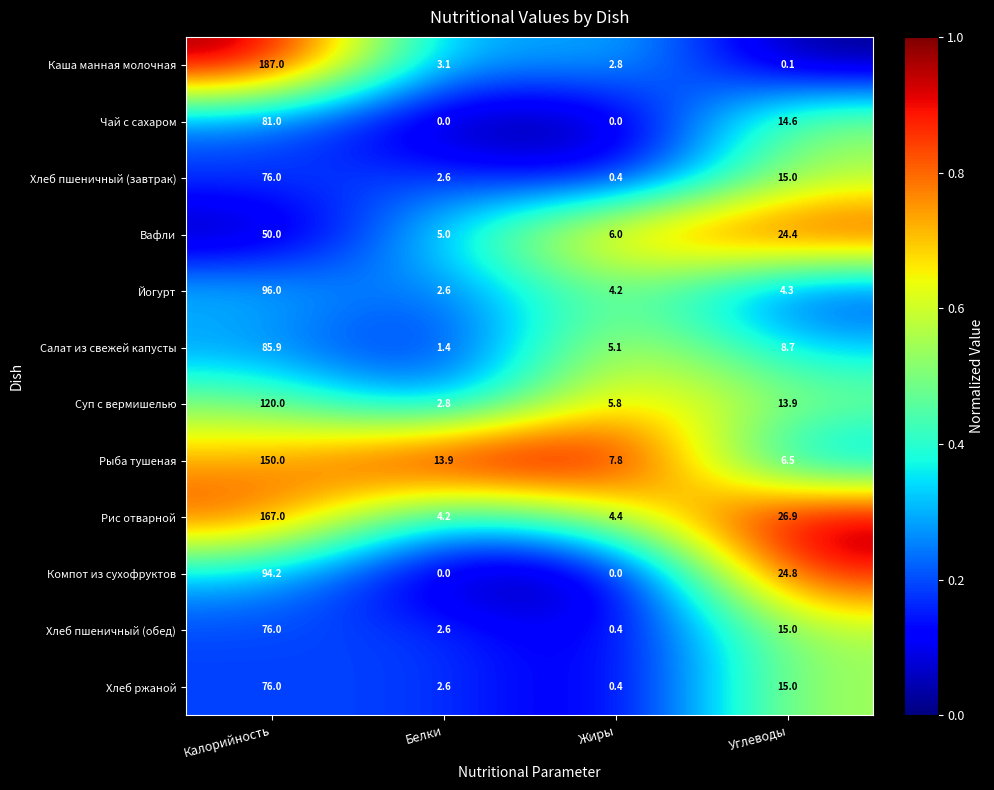

What is the difference between the highest and lowest values at Жиры?

7.8